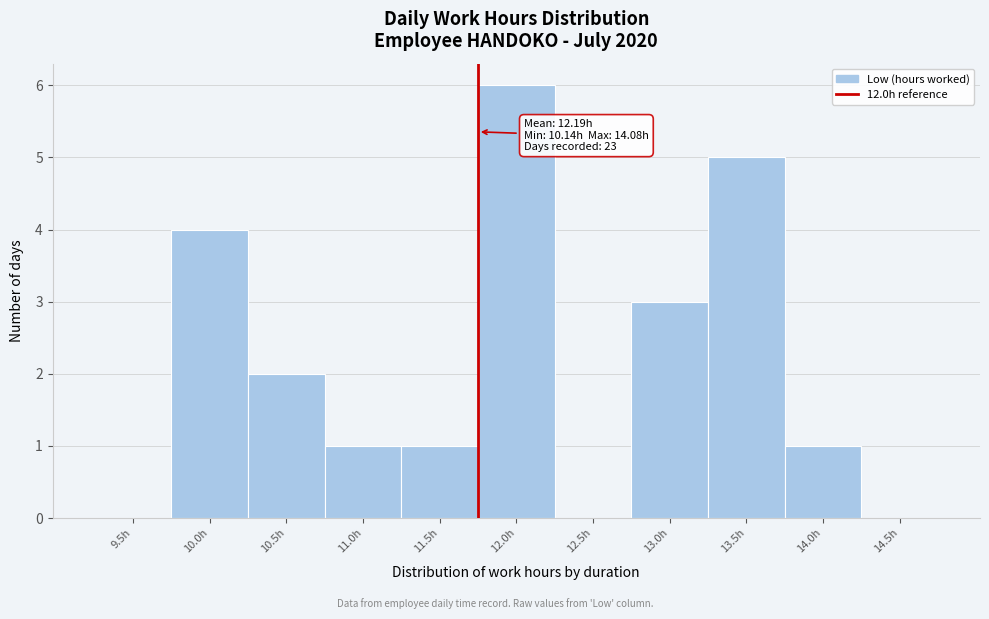

Reading left to right, list all the values displayed in this chart.

9.5h=0	10.0h=4	10.5h=2	11.0h=1	11.5h=1	12.0h=6	12.5h=0	13.0h=3	13.5h=5	14.0h=1	14.5h=0